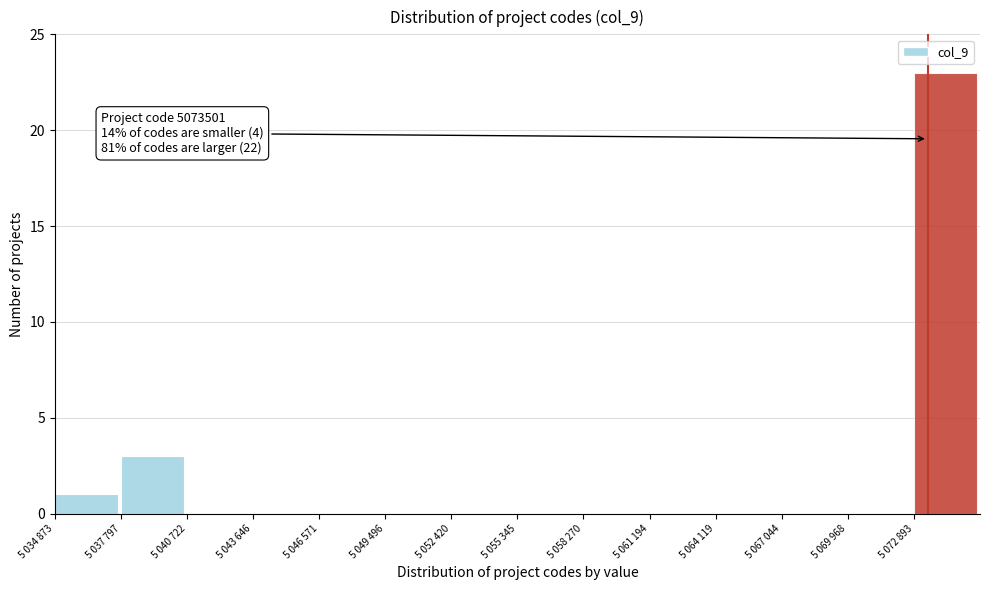

Reading left to right, transcribe all the data shown in this chart.

5 034 873=1	5 037 797=3	5 040 722=0	5 043 646=0	5 046 571=0	5 049 496=0	5 052 420=0	5 055 345=0	5 058 270=0	5 061 194=0	5 064 119=0	5 067 044=0	5 069 968=0	5 072 893=23